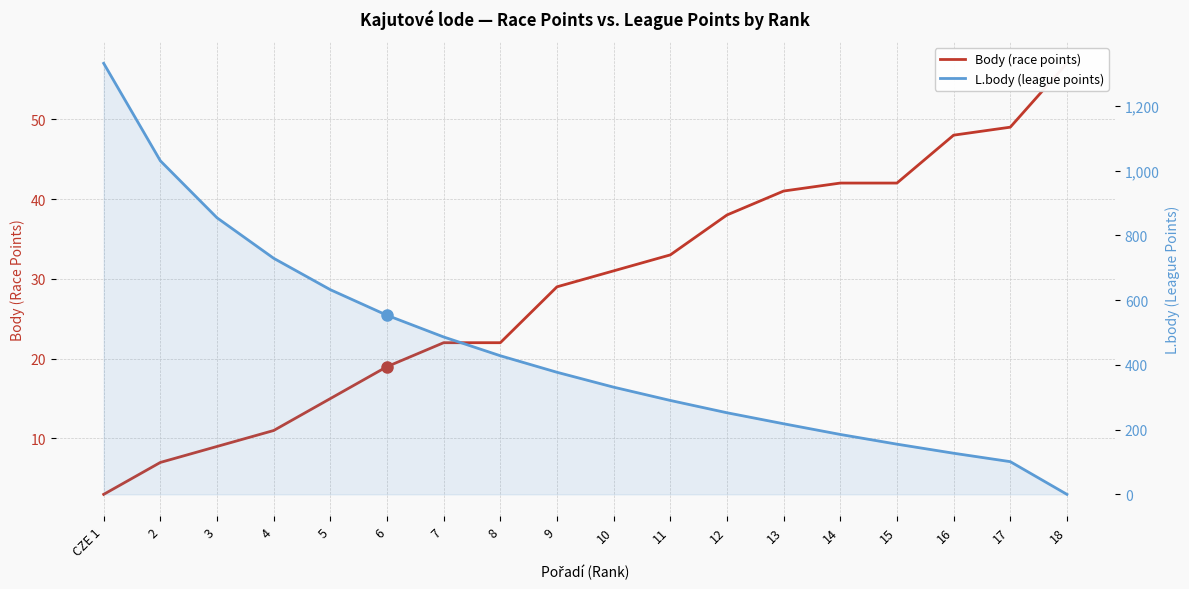

How many lines are shown in the chart?

2